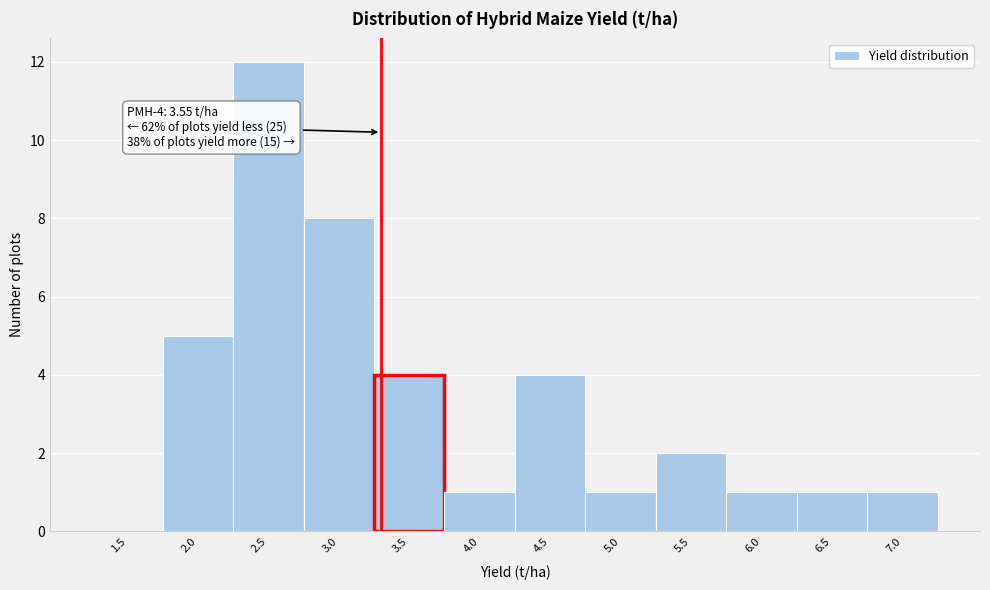

Reading left to right, list all the values displayed in this chart.

1.5=0	2.0=5	2.5=12	3.0=8	3.5=4	4.0=1	4.5=4	5.0=1	5.5=2	6.0=1	6.5=1	7.0=1